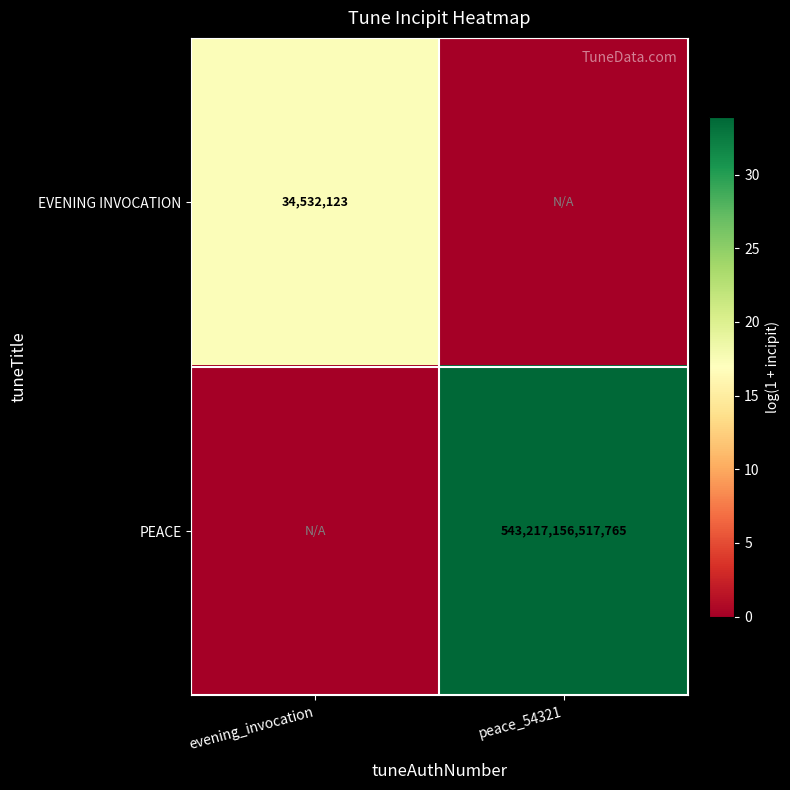

Is the value of PEACE at peace_54321 greater than the value of EVENING INVOCATION at evening_invocation?

Yes